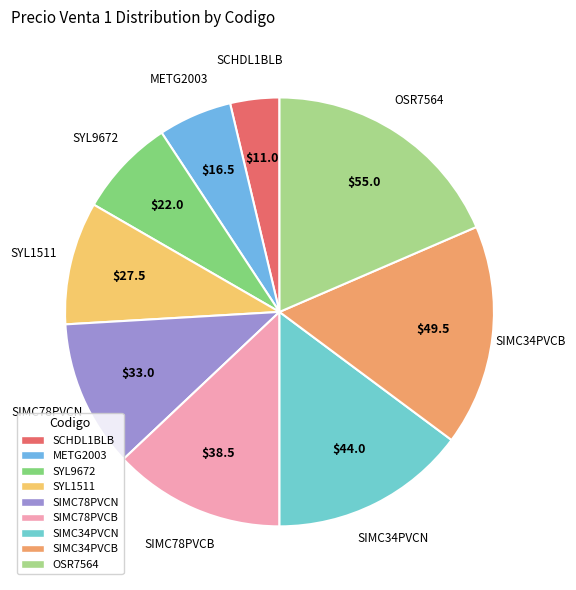

Is there a majority slice in this chart?

No